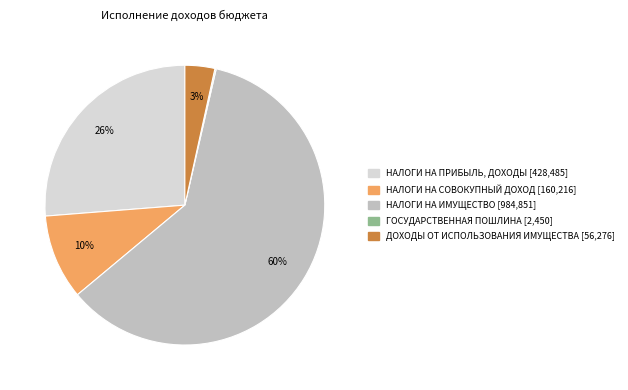

To the nearest percent, what is the combined percentage of НАЛОГИ НА СОВОКУПНЫЙ ДОХОД and НАЛОГИ НА ПРИБЫЛЬ, ДОХОДЫ?

36%